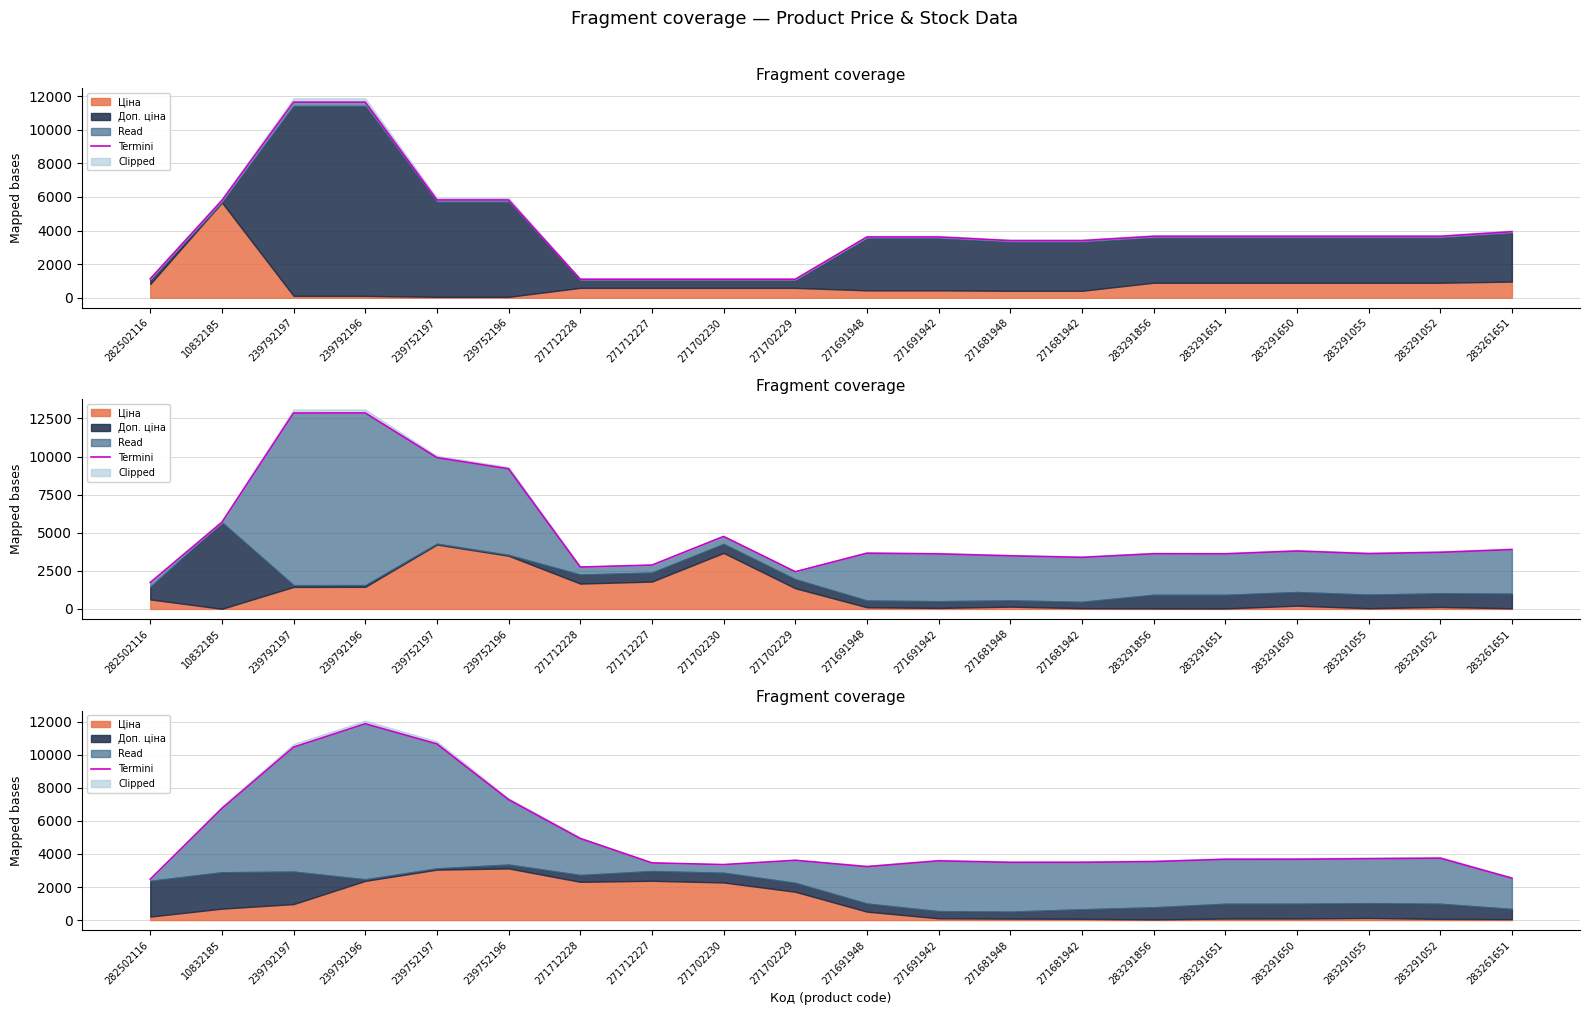

Approximately how many times larger is the value at 271681948 compared to 271712227?

1.0